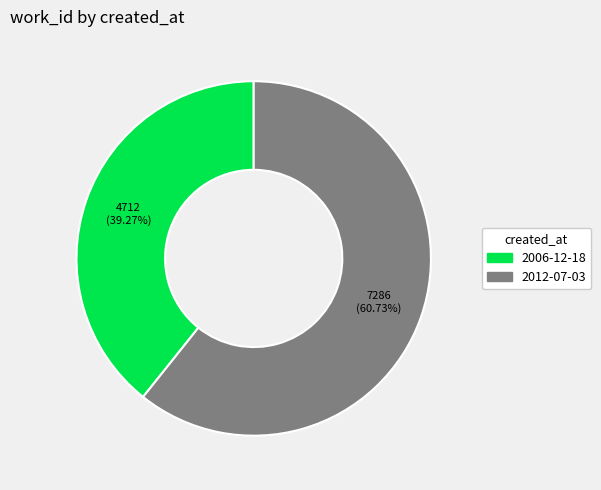

Is 2006-12-18 the majority of the pie?

No